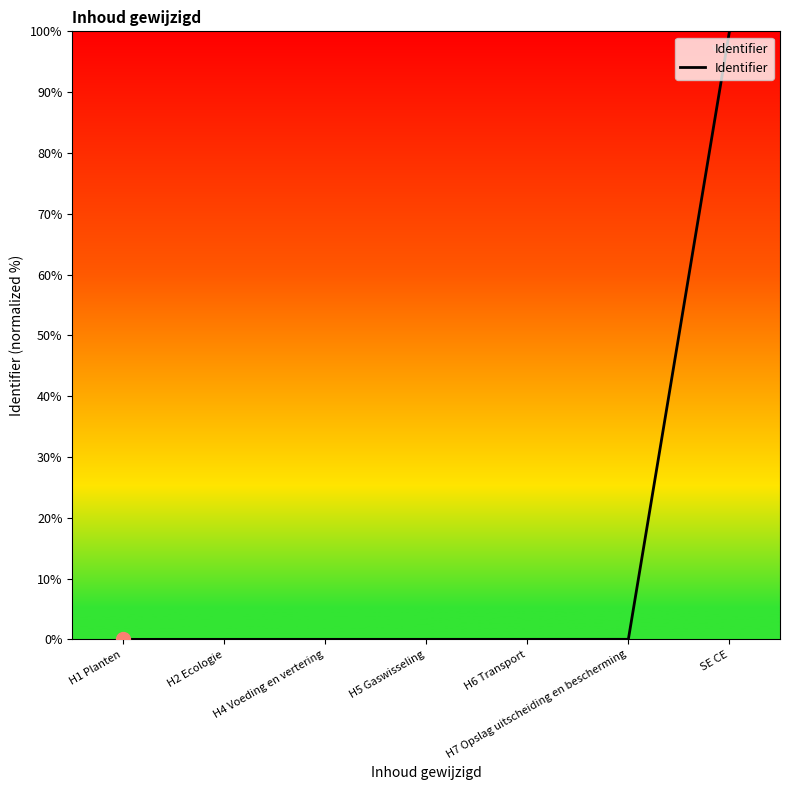

What position from the right is H4 Voeding en vertering?

5